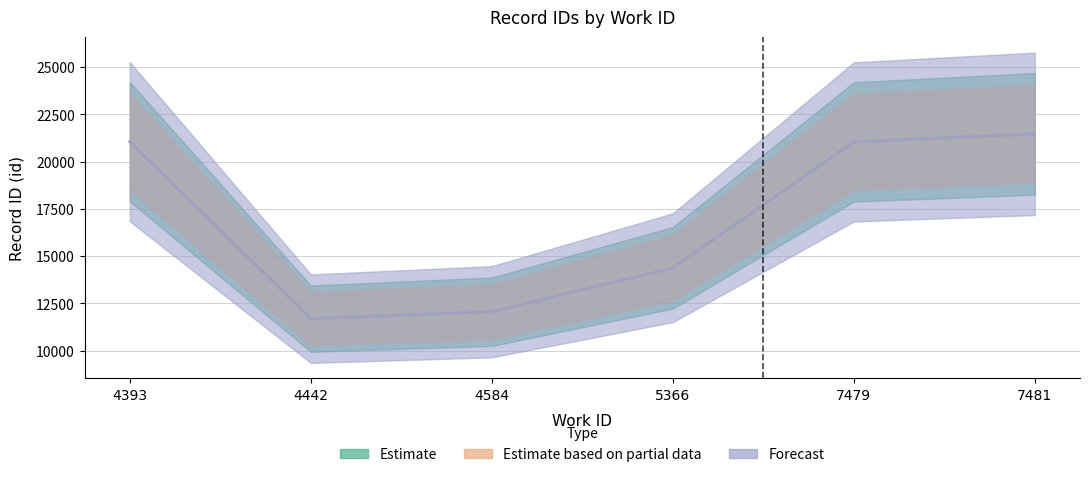

How many categories are shown in the chart?

6